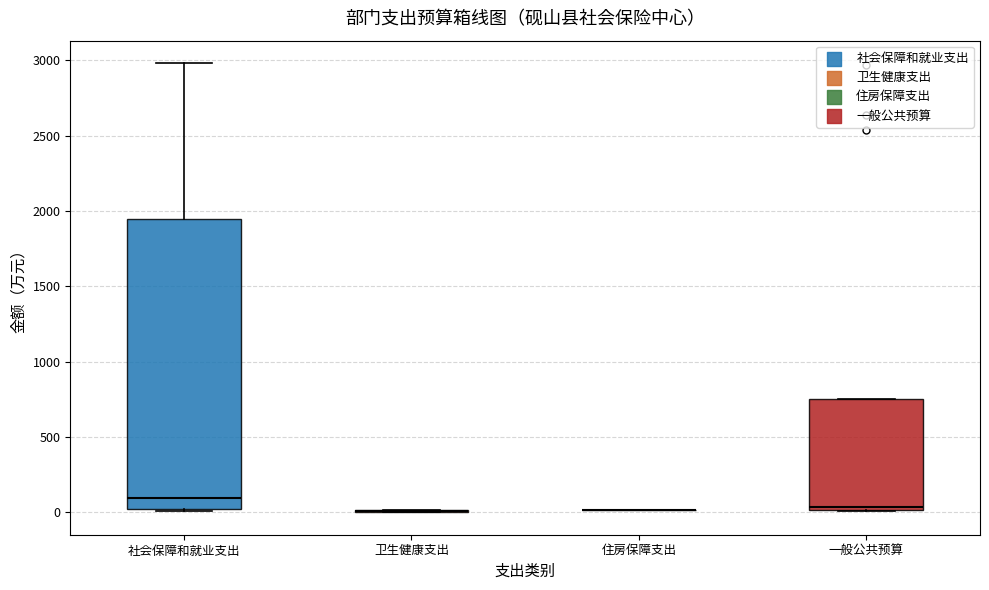

Reading left to right, transcribe this box plot: for each box, give where its median line is, the range the box spans, and where its two whiskers end, as read against the y-axis. The values are not printed on the chart, so give them approximately, as read against the axis.

社会保障和就业支出: median 100, box 0 to 1950, whiskers 0 to 3000
卫生健康支出: box collapsed to a line at 0, whiskers 0 to 0
住房保障支出: box collapsed to a line at 0, whiskers 0 to 0
一般公共预算: median 50, box 0 to 750, whiskers 0 to 750